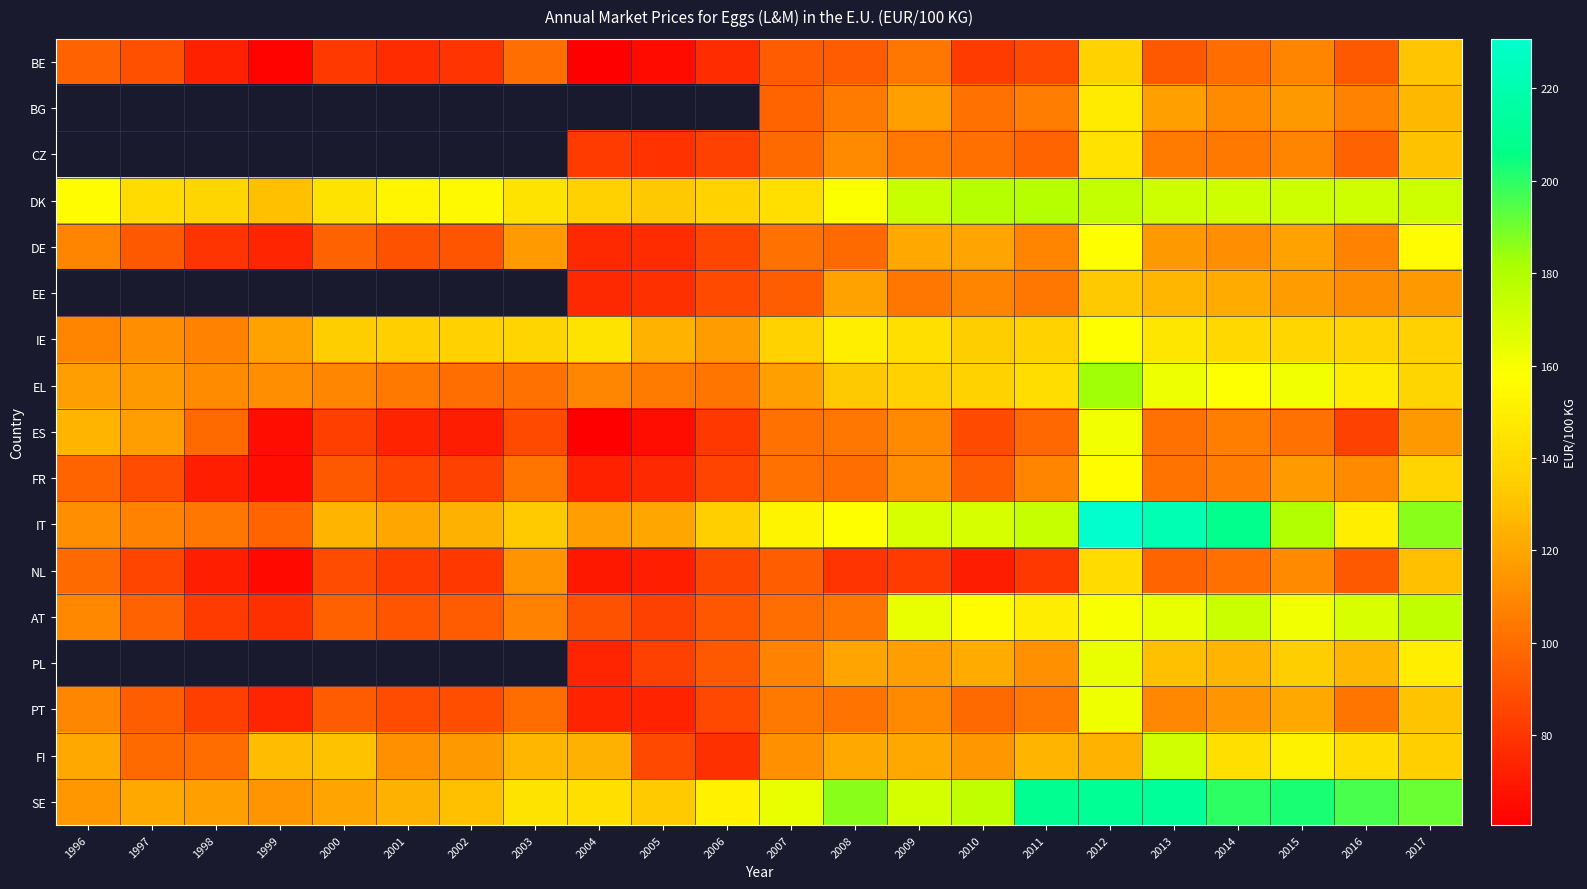

What is the sum of the IT values at 2016 and 2001?

269.8